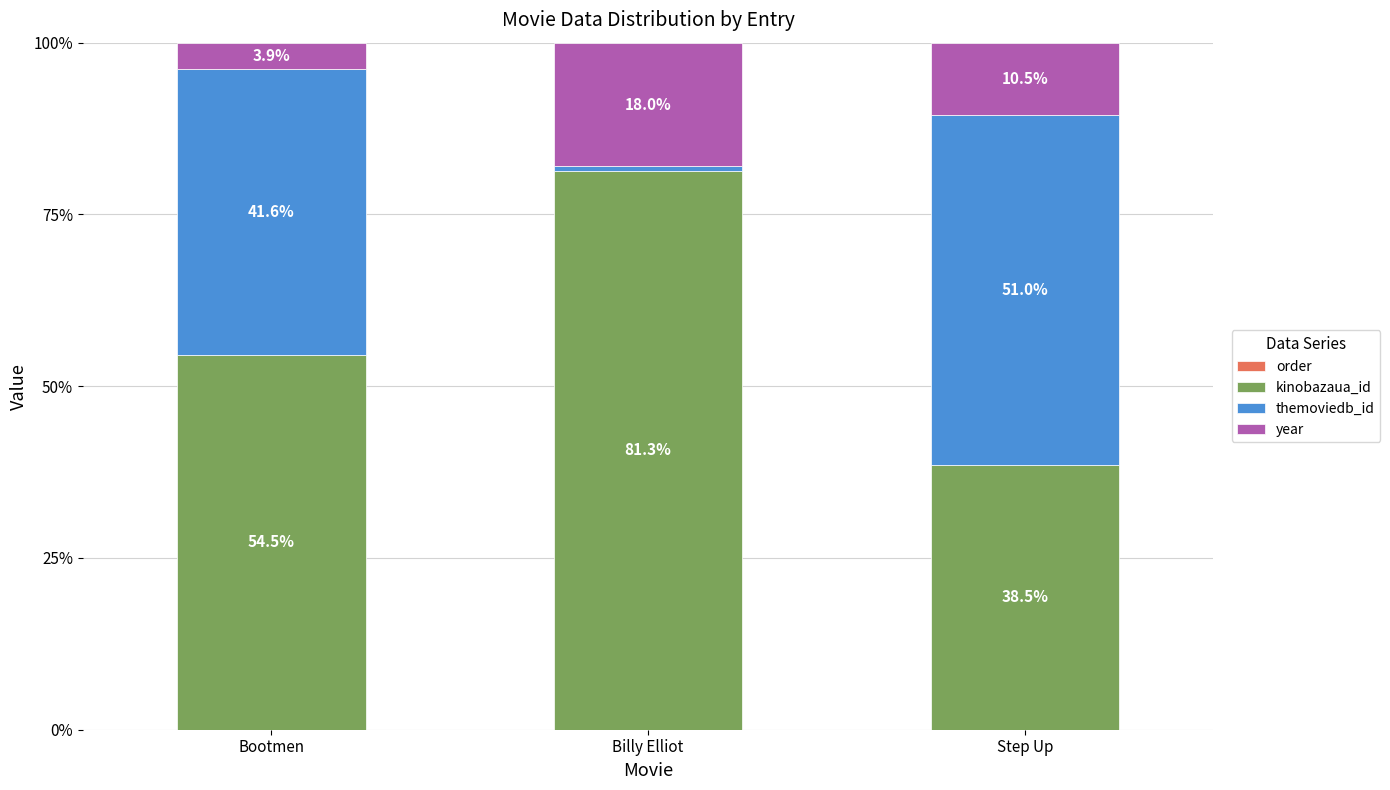

What is the total value across all series at Step Up?

100.0